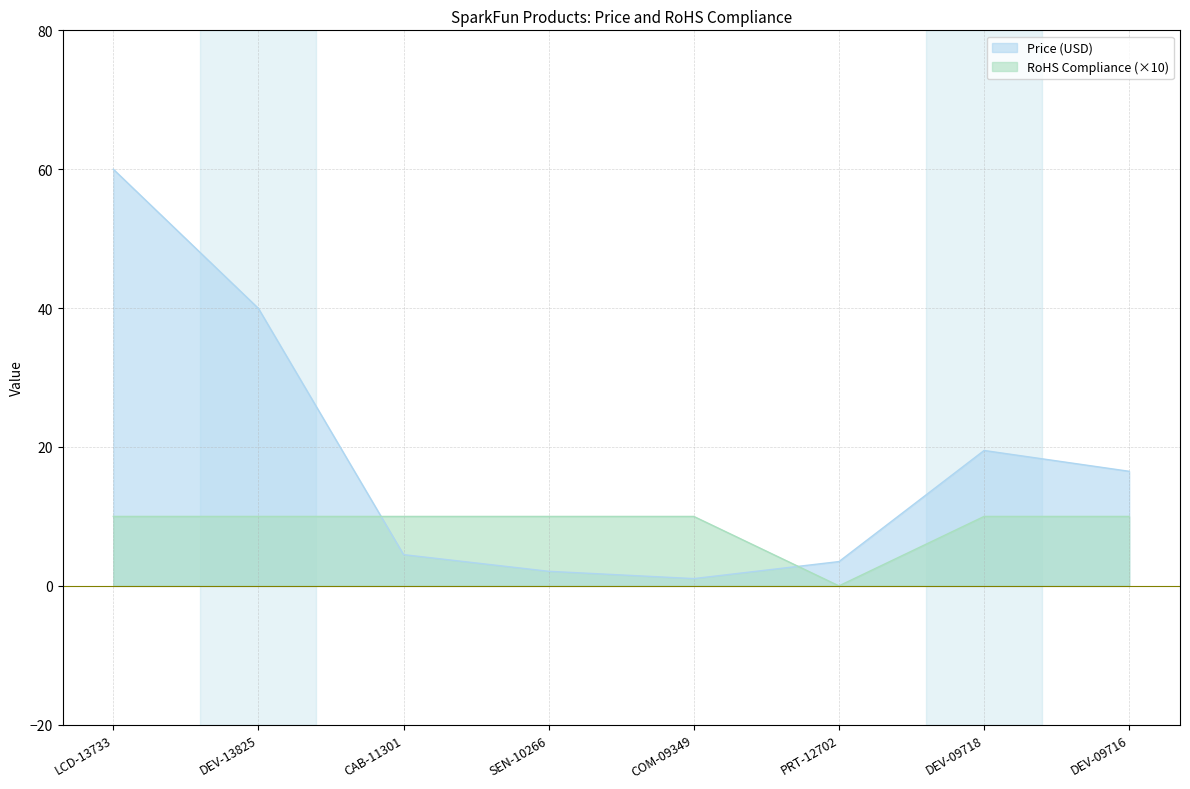

The value of RoHS Compliance at COM-09349 is 5.4. True or false?

False